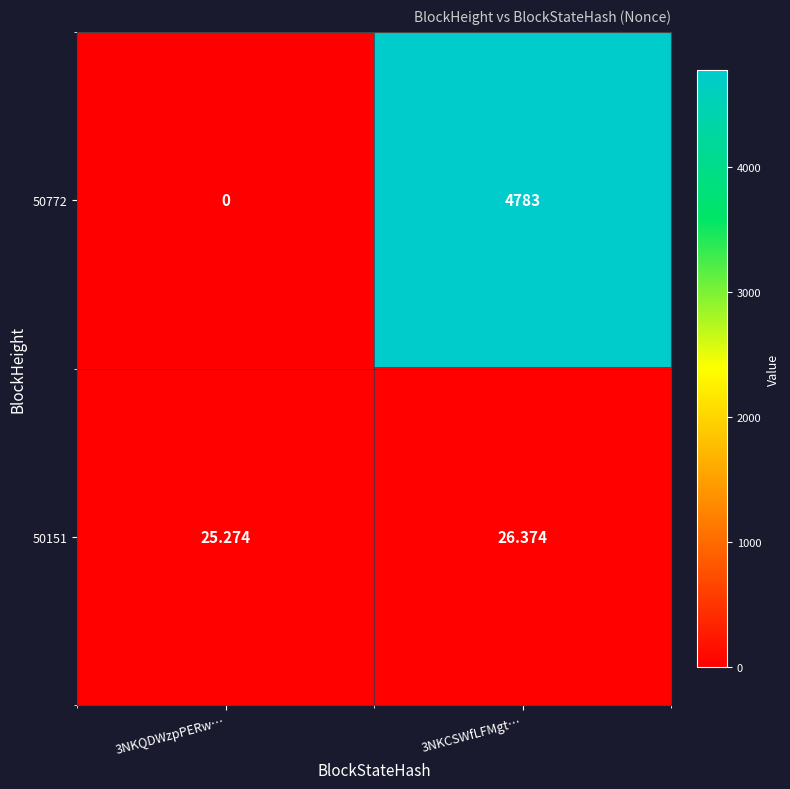

Is the value of 50772 at 3NKCSWfLFMgt… greater than the value of 50151 at 3NKCSWfLFMgt…?

Yes